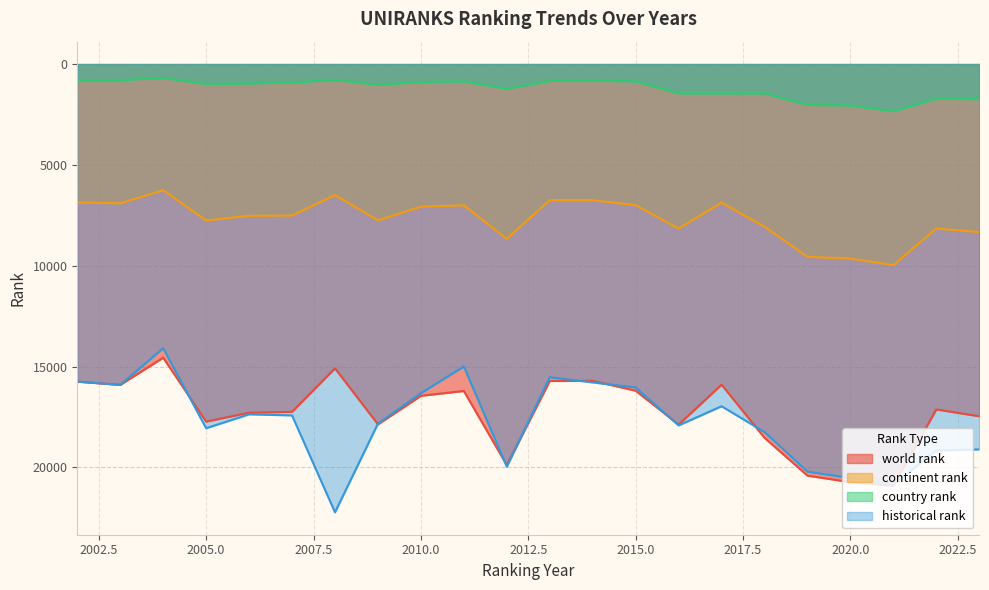

How many data points does each series have?

22